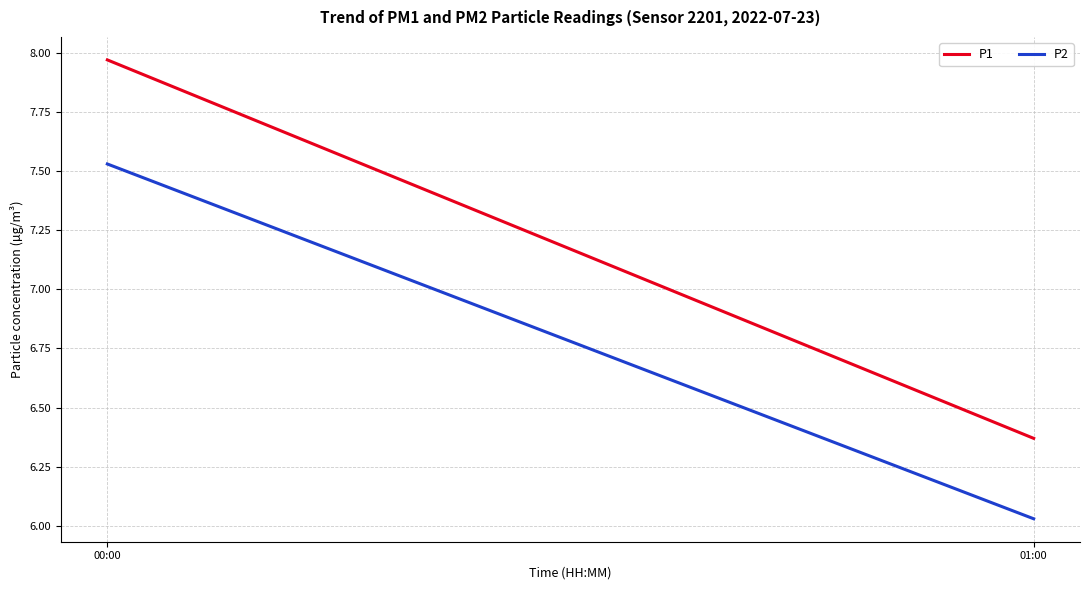

What is the sum of all P1 values?

14.3